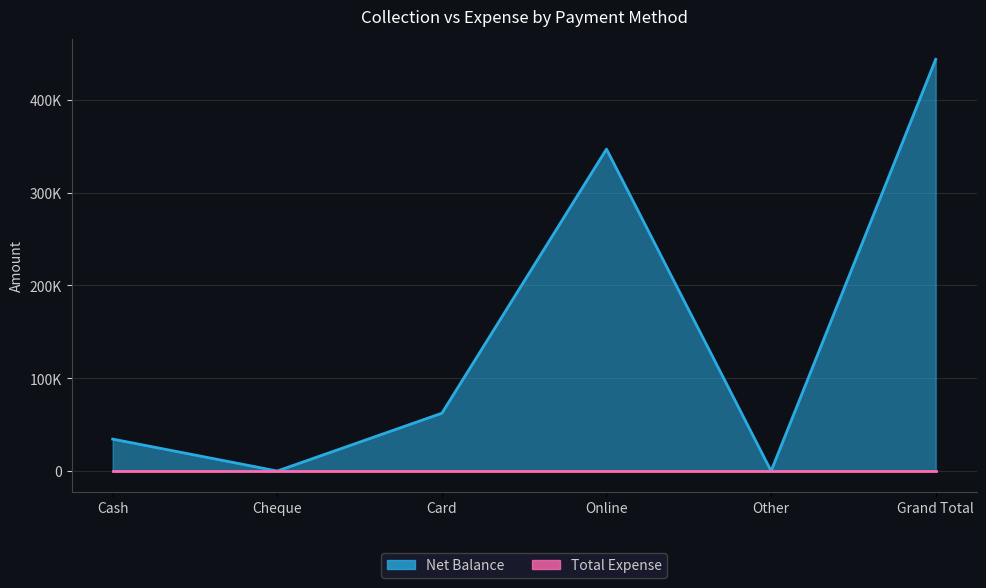

Between Card and Grand Total, which is larger?

Grand Total